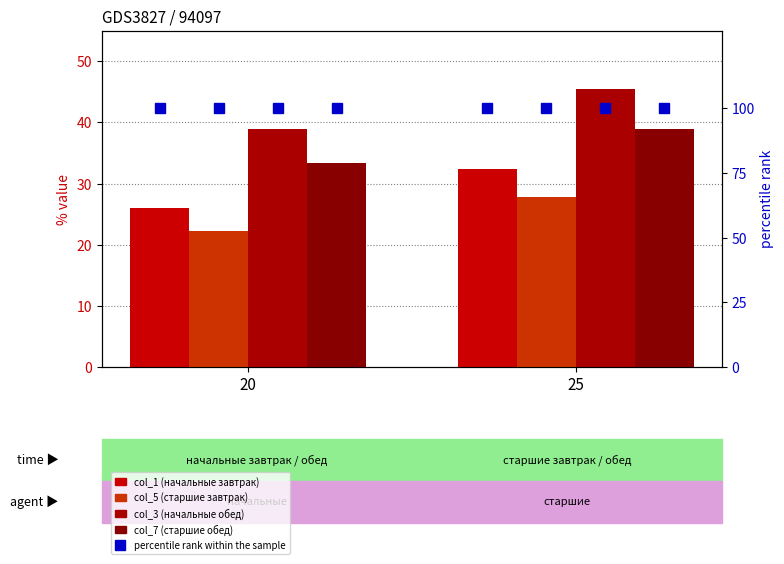

At which label does col_1 (начальные завтрак) reach its minimum?

20